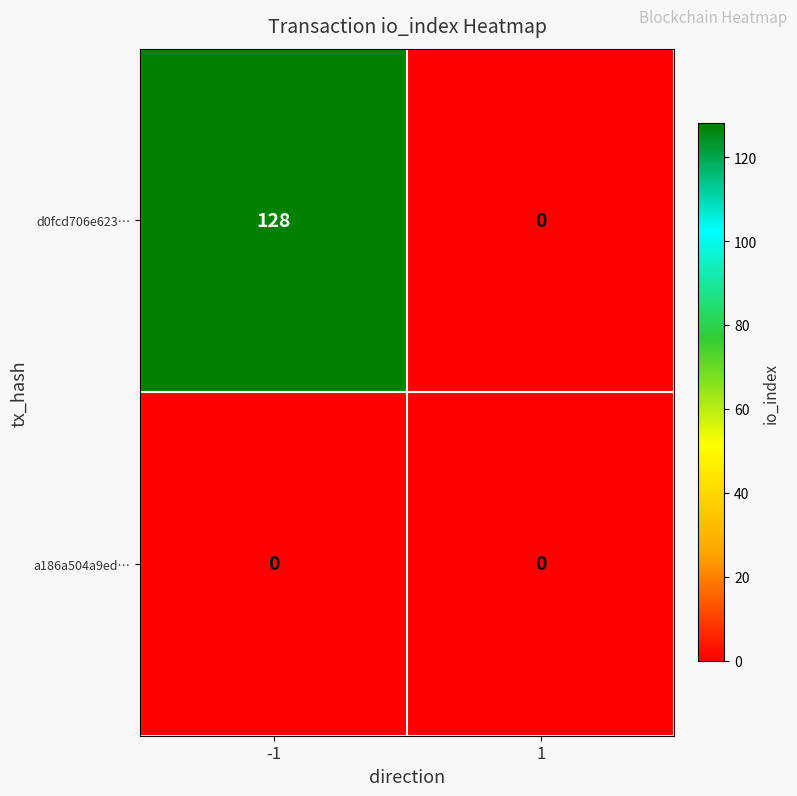

Which label corresponds to the largest value in the chart?

-1